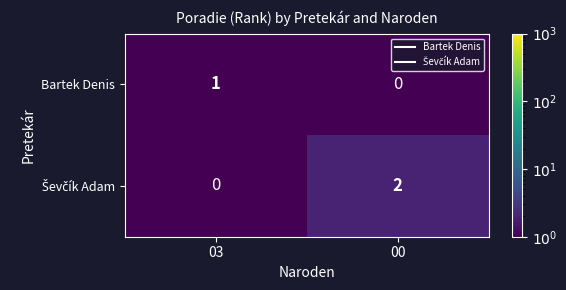

Where is Bartek Denis nearest to the value 0?

00